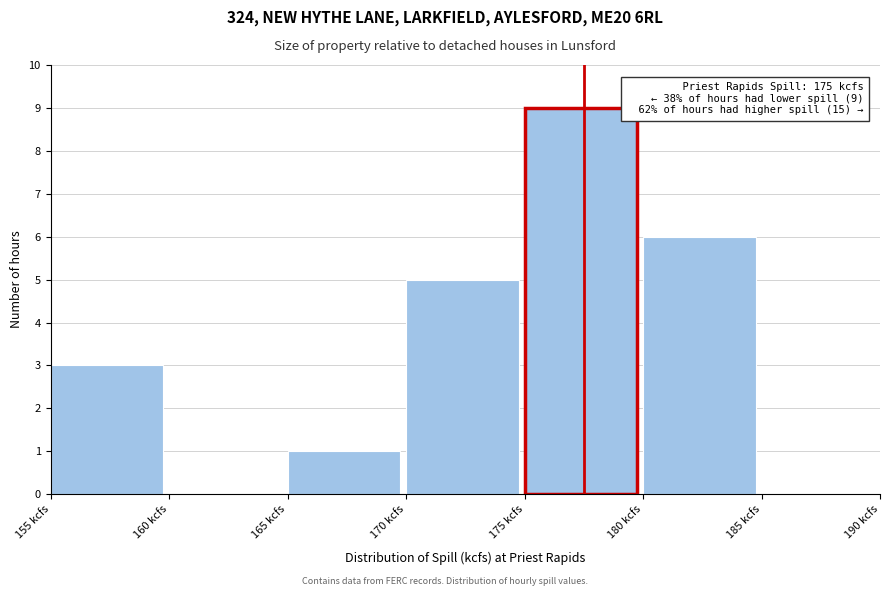

Which range on the x-axis has the tallest bar?

175 to 180